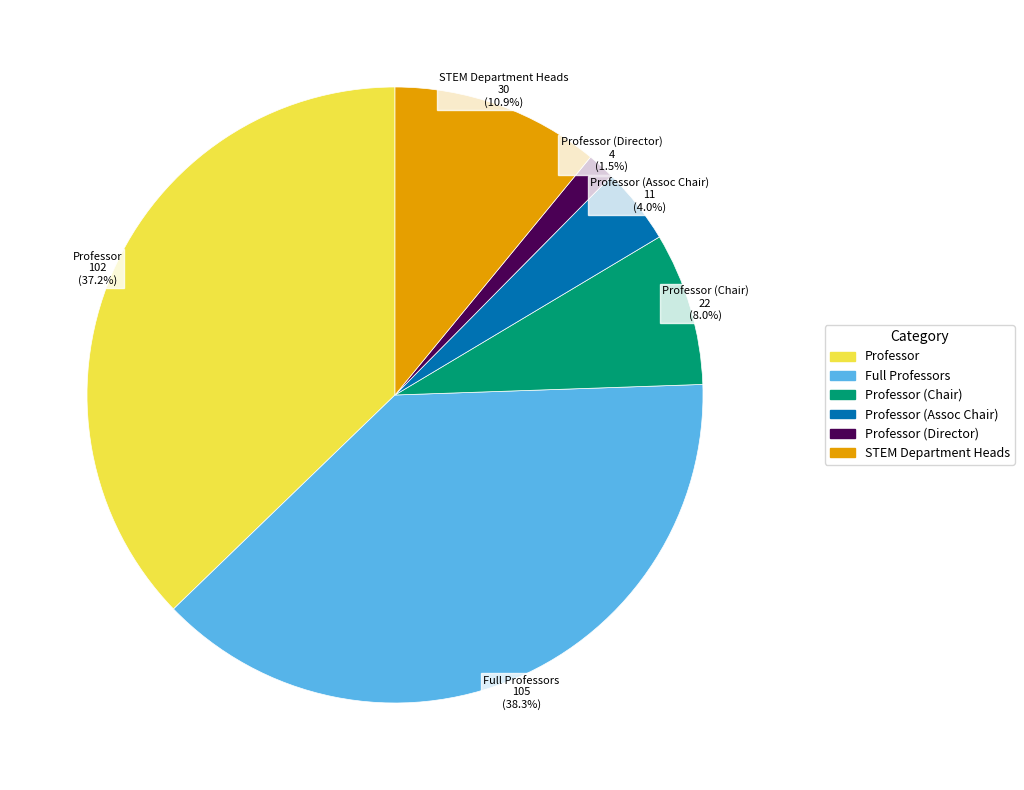

Is there any slice that represents more than half of the pie?

No